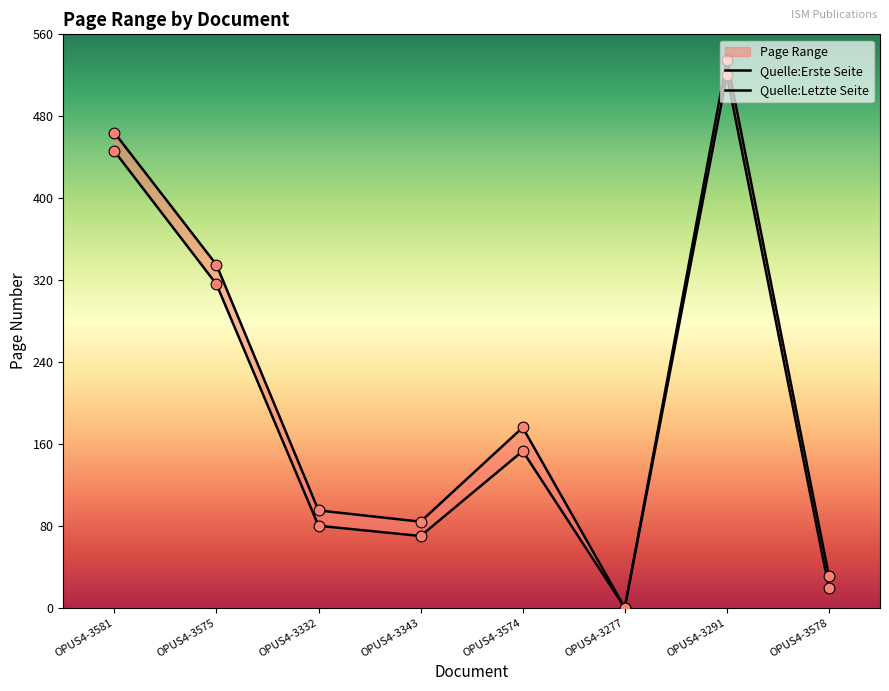

Is the value of Quelle:Erste Seite at OPUS4-3277 greater than the value of Quelle:Letzte Seite at OPUS4-3578?

No